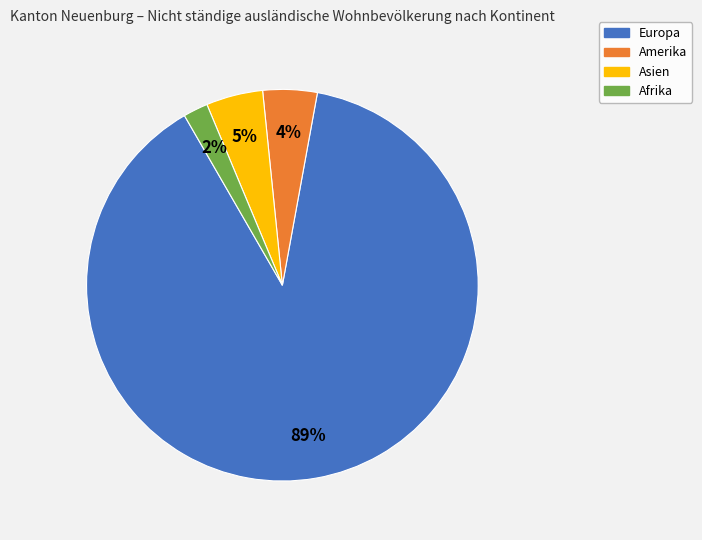

What percentage is the Afrika slice, to the nearest percent?

2%